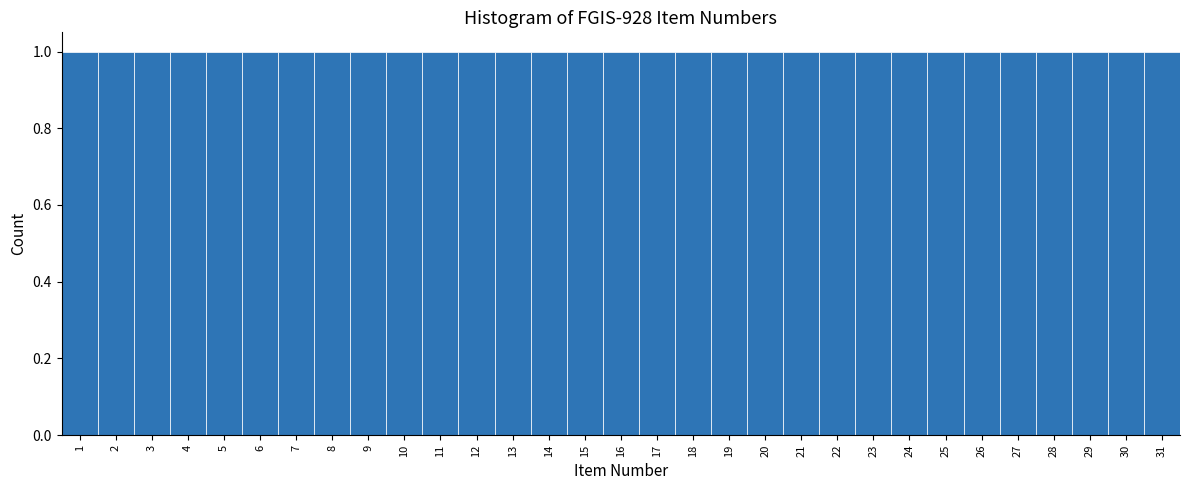

Reading left to right, transcribe this chart: for each bar, give the range it covers on the x-axis and its height. The values are not printed on the chart, so give them approximately, as read against the axis.

0.5 to 1.5: 1
1.5 to 2.5: 1
2.5 to 3.5: 1
3.5 to 4.5: 1
4.5 to 5.5: 1
5.5 to 6.5: 1
6.5 to 7.5: 1
7.5 to 8.5: 1
8.5 to 9.5: 1
9.5 to 10.5: 1
10.5 to 11.5: 1
11.5 to 12.5: 1
12.5 to 13.5: 1
13.5 to 14.5: 1
14.5 to 15.5: 1
15.5 to 16.5: 1
16.5 to 17.5: 1
17.5 to 18.5: 1
18.5 to 19.5: 1
19.5 to 20.5: 1
20.5 to 21.5: 1
21.5 to 22.5: 1
22.5 to 23.5: 1
23.5 to 24.5: 1
24.5 to 25.5: 1
25.5 to 26.5: 1
26.5 to 27.5: 1
27.5 to 28.5: 1
28.5 to 29.5: 1
29.5 to 30.5: 1
30.5 to 31.5: 1